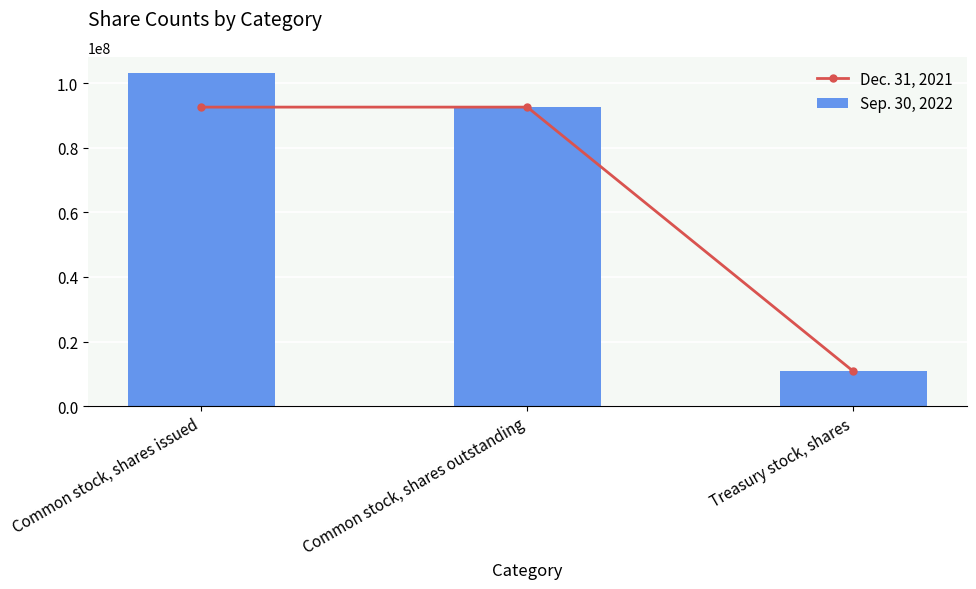

What is the sum of the Dec. 31, 2021 values at Treasury stock, shares and Common stock, shares issued?

103382207